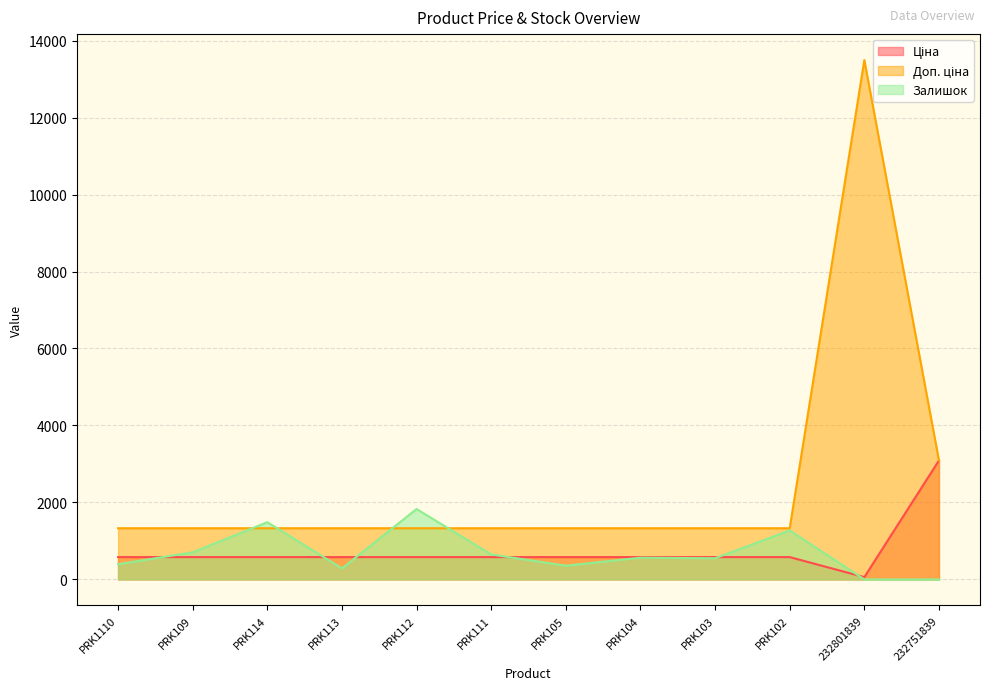

What is the value of the Ціна point at the 9th from the left?

580.4